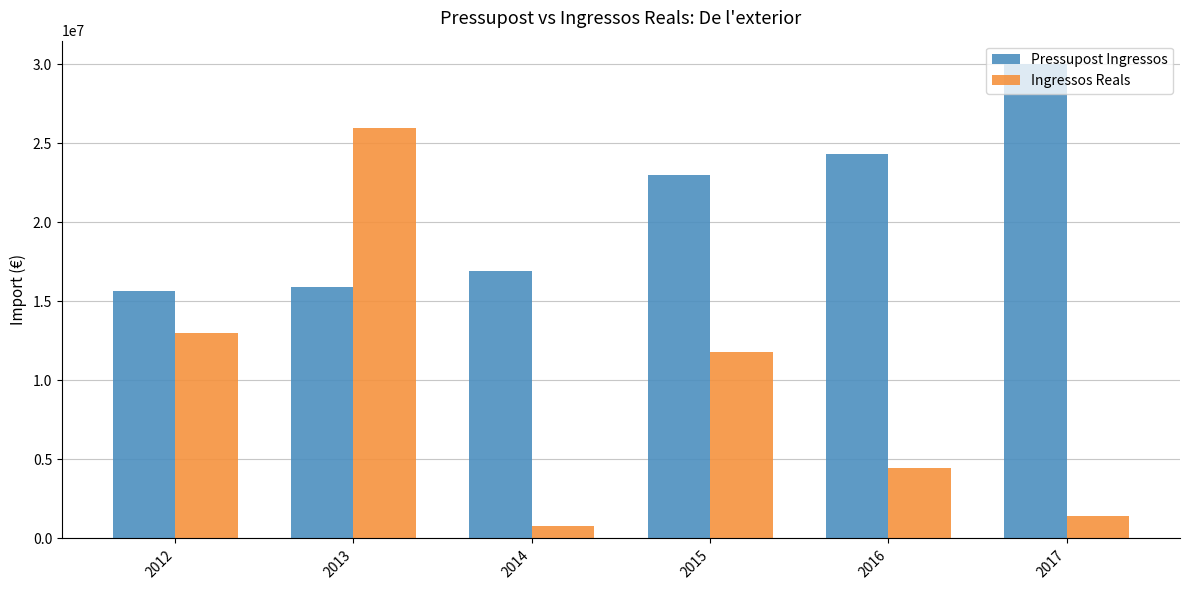

True or false: Pressupost Ingressos has a value of 29998216.0 at 2017.

True